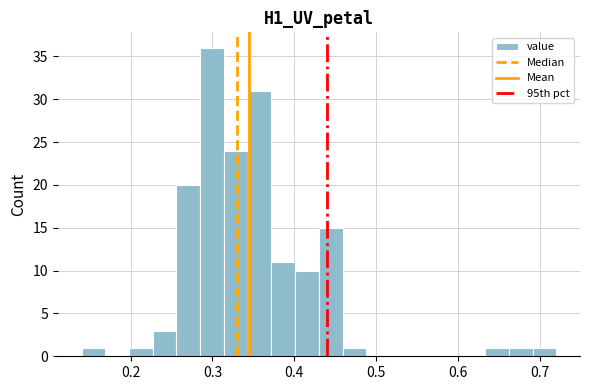

Read against the x-axis, roughly where is the centre of the tallest bar?

0.30